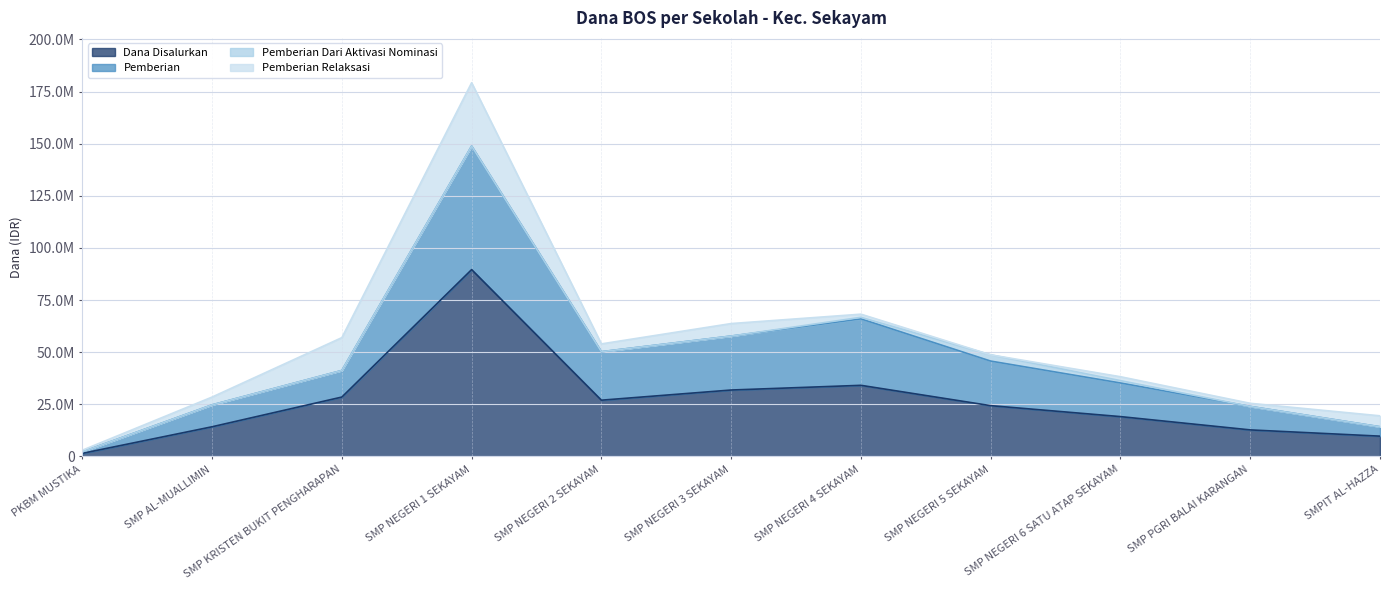

What is the highest value of the Dana Disalurkan series?

89625000